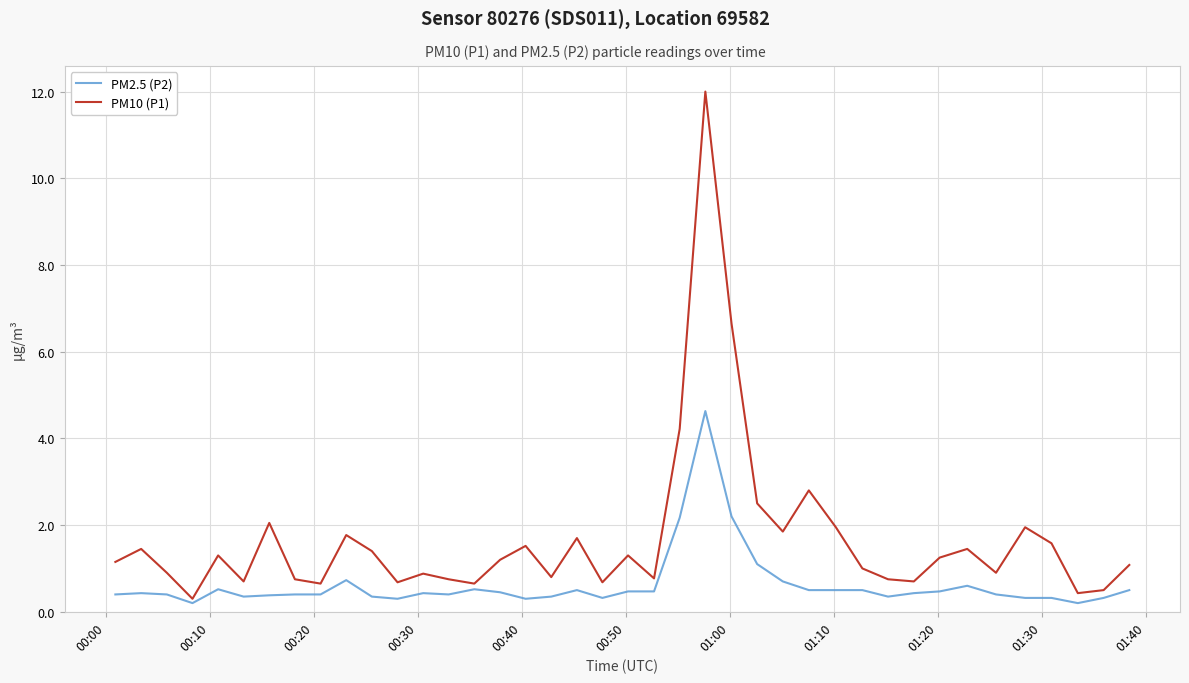

What is the maximum value for PM2.5 (P2)?

4.6